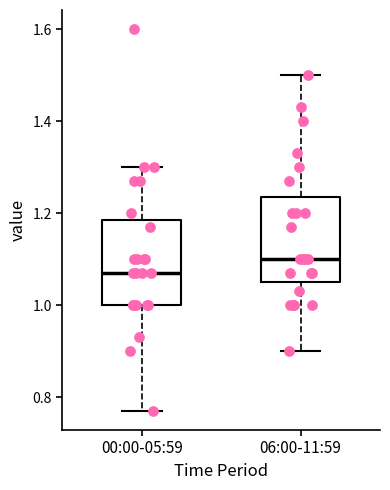

Where does the upper whisker of the box for 00:00-05:59 end on the y-axis? The values are not printed on the chart, so give them approximately, as read against the axis.

1.30